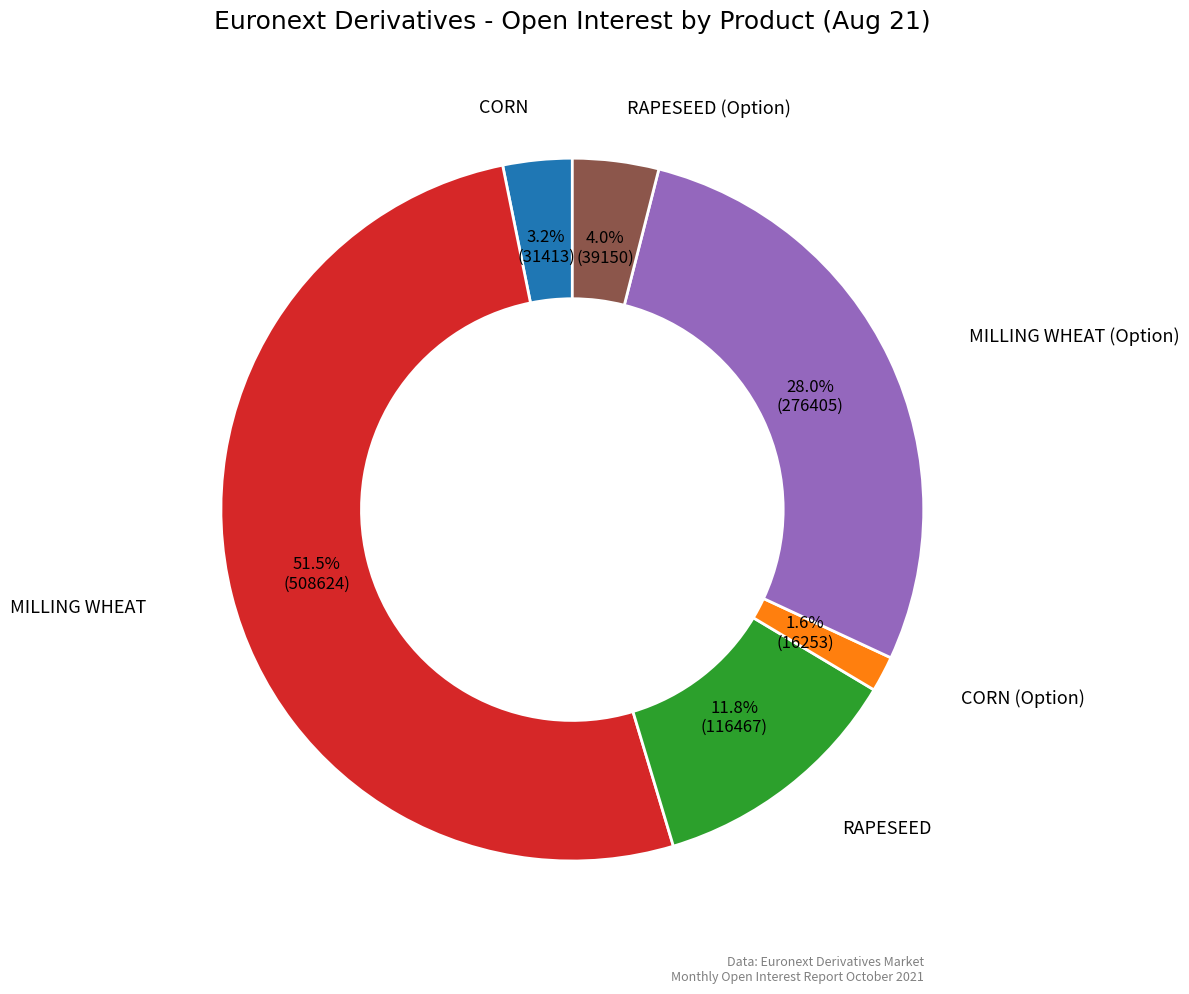

To the nearest percent, what is the difference between the largest and smallest slice percentages?

50%